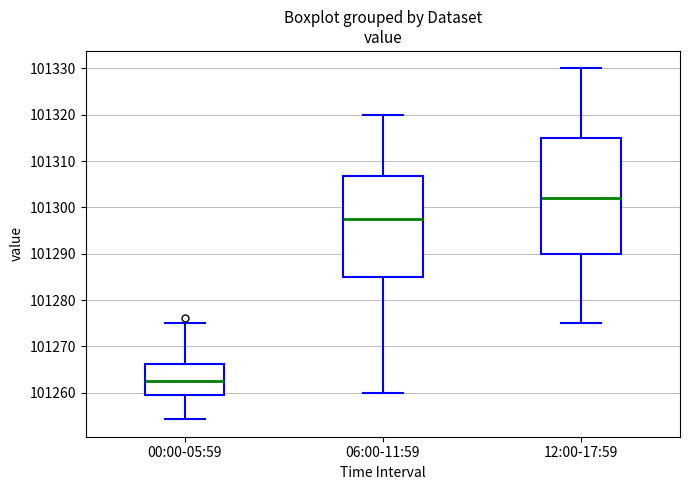

Which box is the tallest, from its lower edge to its upper edge?

12:00-17:59